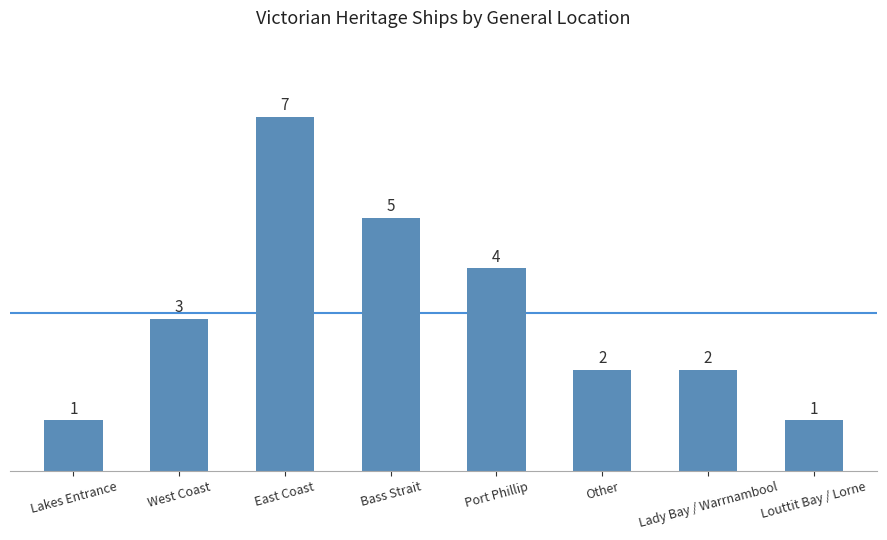

What is the smallest value displayed?

1